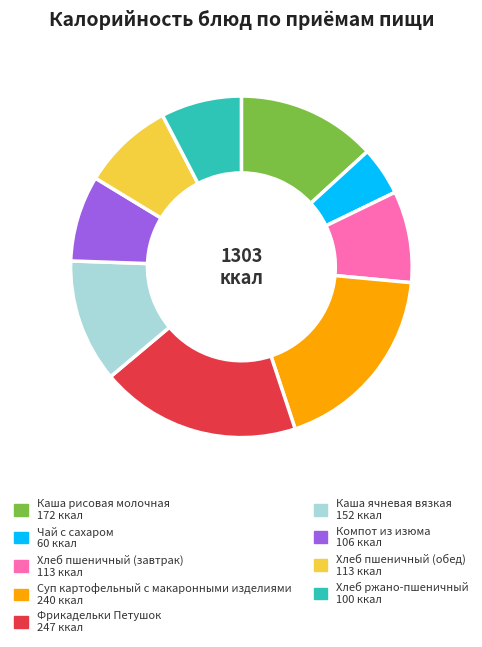

The Хлеб пшеничный (завтрак) slice represents 20% of the pie. True or false?

False